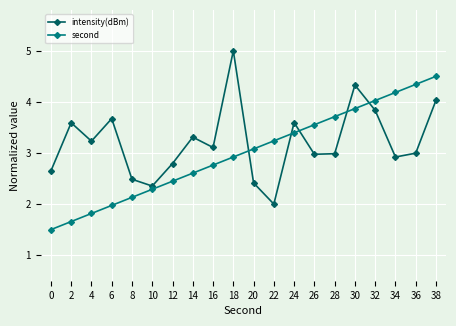

Between 16 and 30, which series saw the biggest shift?

intensity(dBm)